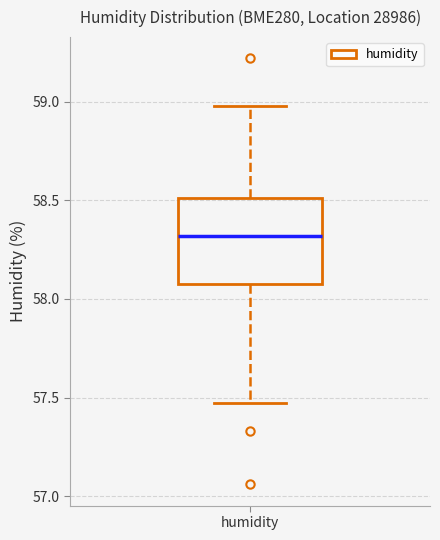

Transcribe this box plot: give where the median line is, the range the box spans, and where the two whiskers end, as read against the y-axis. The values are not printed on the chart, so give them approximately, as read against the axis.

median 58.30, box 58.10 to 58.50, whiskers 57.45 to 59.00